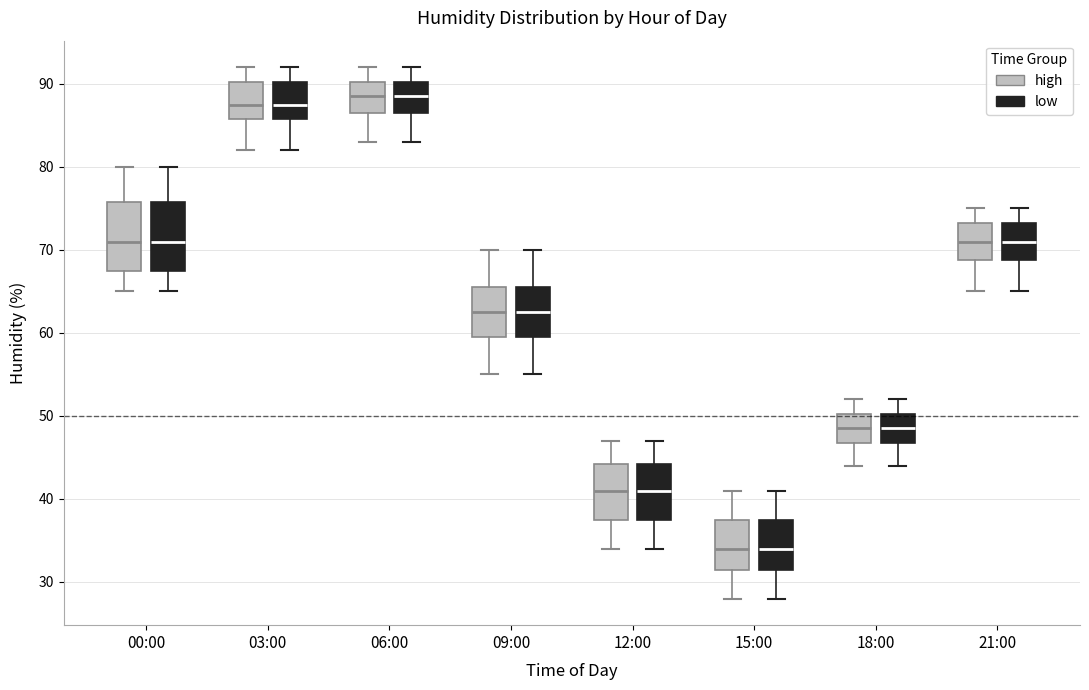

Reading left to right, transcribe this box plot: for each box, give where its median line is, the range the box spans, and where its two whiskers end, as read against the y-axis. The values are not printed on the chart, so give them approximately, as read against the axis.

00:00 (high): median 71, box 68 to 76, whiskers 65 to 80
00:00 (low): median 71, box 68 to 76, whiskers 65 to 80
03:00 (high): median 88, box 86 to 90, whiskers 82 to 92
03:00 (low): median 88, box 86 to 90, whiskers 82 to 92
06:00 (high): median 89, box 87 to 90, whiskers 83 to 92
06:00 (low): median 89, box 87 to 90, whiskers 83 to 92
09:00 (high): median 63, box 60 to 66, whiskers 55 to 70
09:00 (low): median 63, box 60 to 66, whiskers 55 to 70
12:00 (high): median 41, box 38 to 44, whiskers 34 to 47
12:00 (low): median 41, box 38 to 44, whiskers 34 to 47
15:00 (high): median 34, box 32 to 38, whiskers 28 to 41
15:00 (low): median 34, box 32 to 38, whiskers 28 to 41
18:00 (high): median 49, box 47 to 50, whiskers 44 to 52
18:00 (low): median 49, box 47 to 50, whiskers 44 to 52
21:00 (high): median 71, box 69 to 73, whiskers 65 to 75
21:00 (low): median 71, box 69 to 73, whiskers 65 to 75